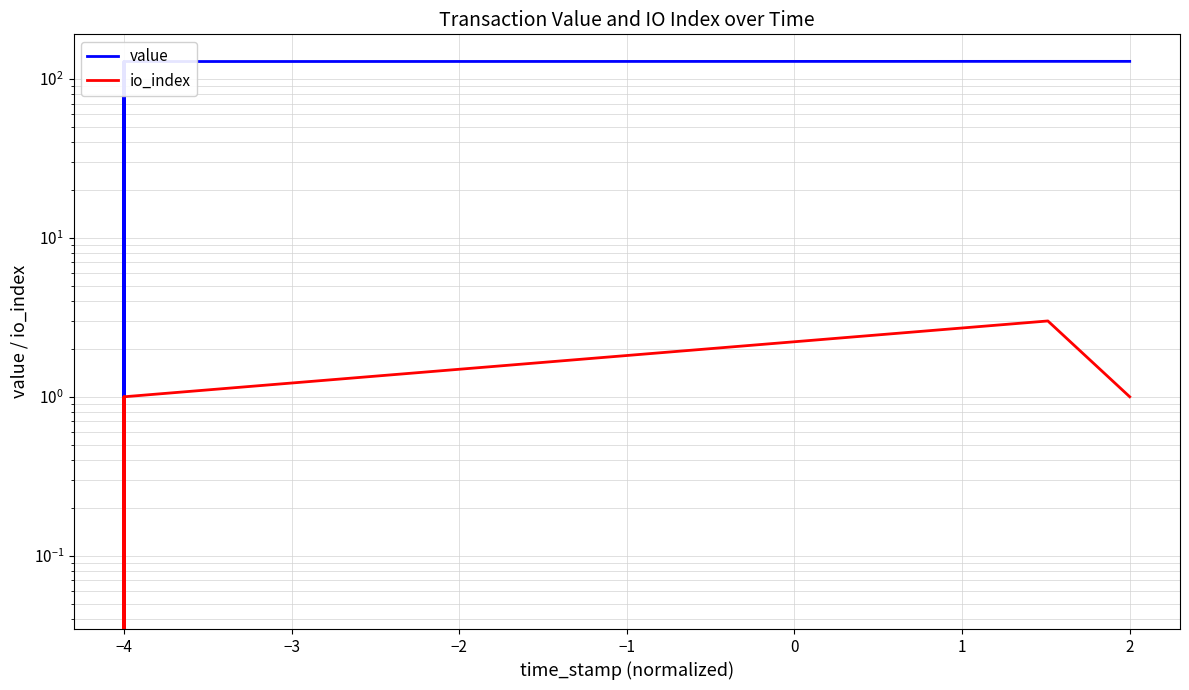

Is this an area chart (filled region under the line)?

No